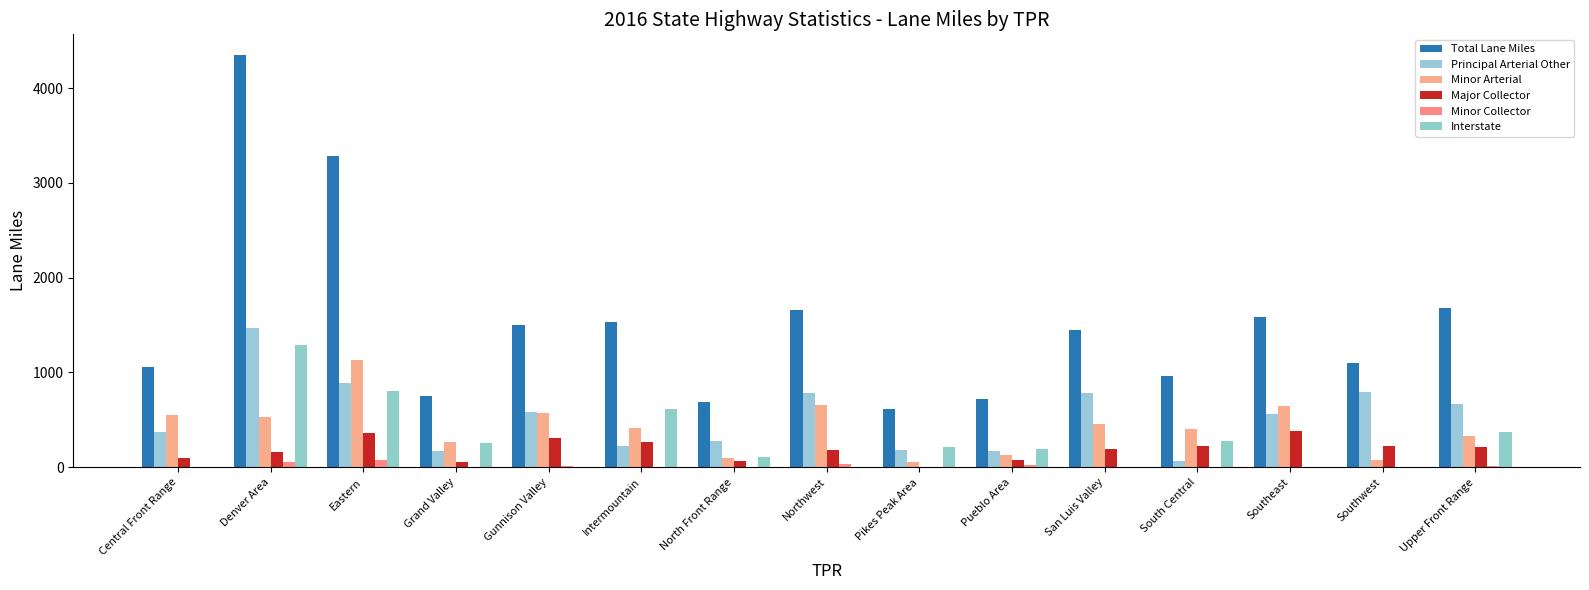

Are the bars grouped side by side (vs. stacked)?

Yes